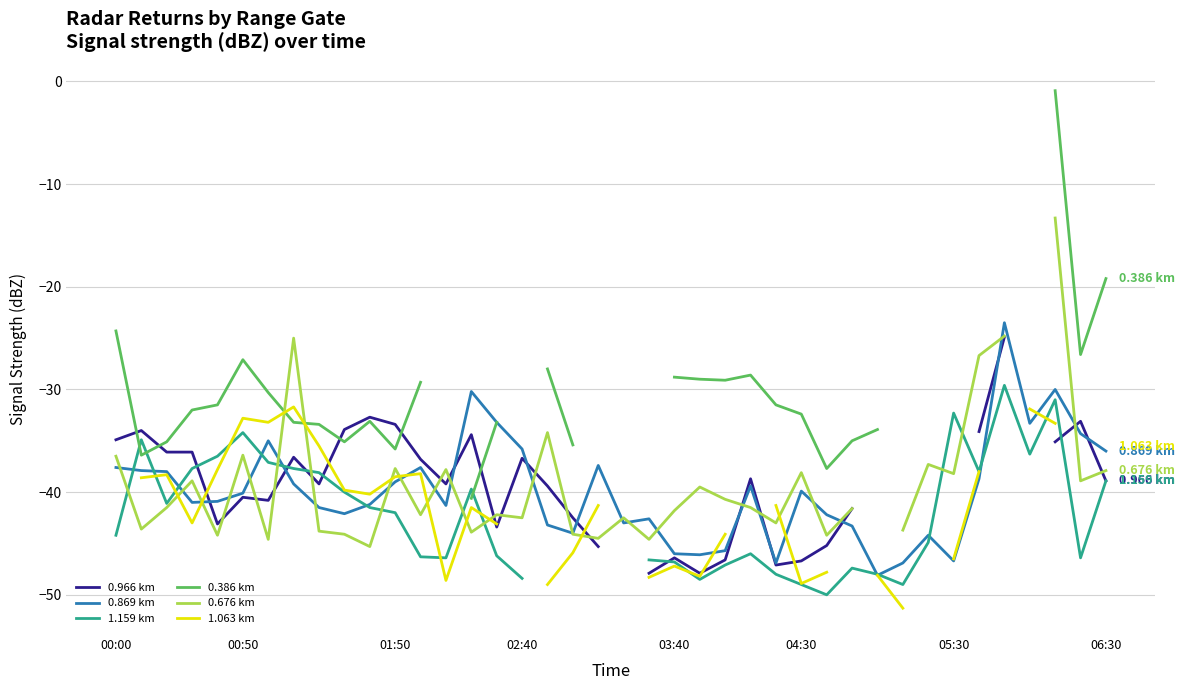

Which series ends up on top after the final intersection of 0.869 km and 1.063 km?

0.869 km